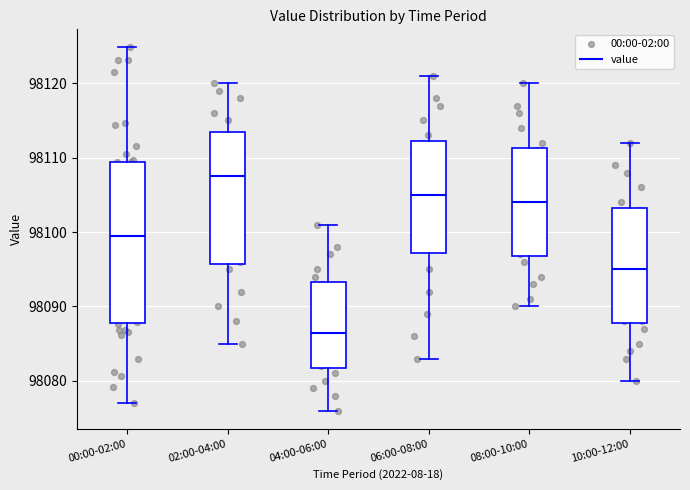

Where is the lower edge of the box for 00:00-02:00 on the y-axis? The values are not printed on the chart, so give them approximately, as read against the axis.

98088